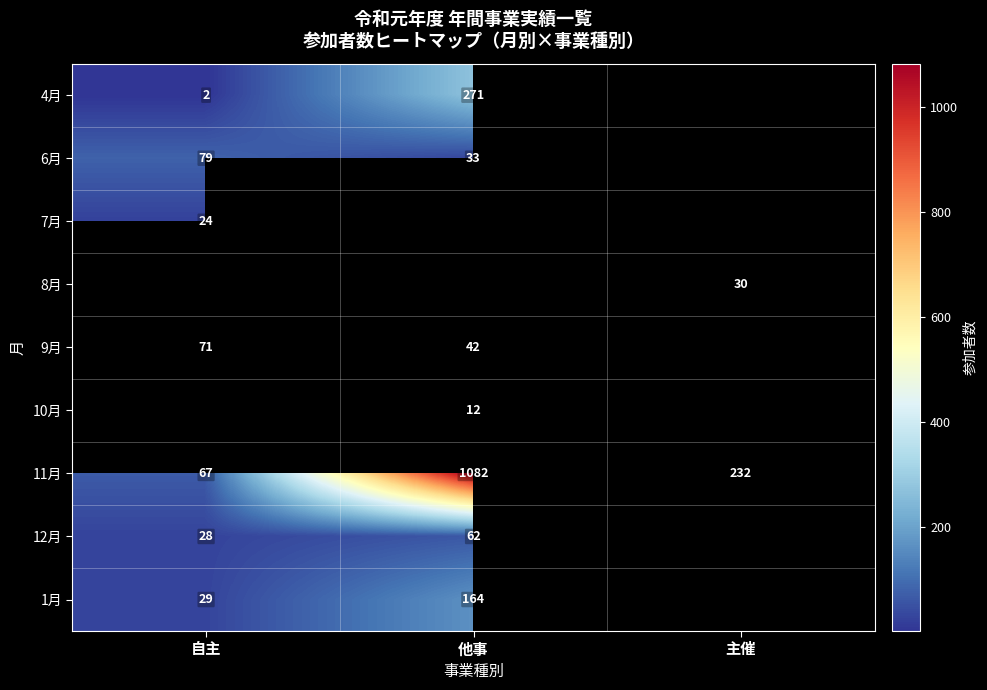

What value does the 11月 series have at 自主, to the nearest 100?

100